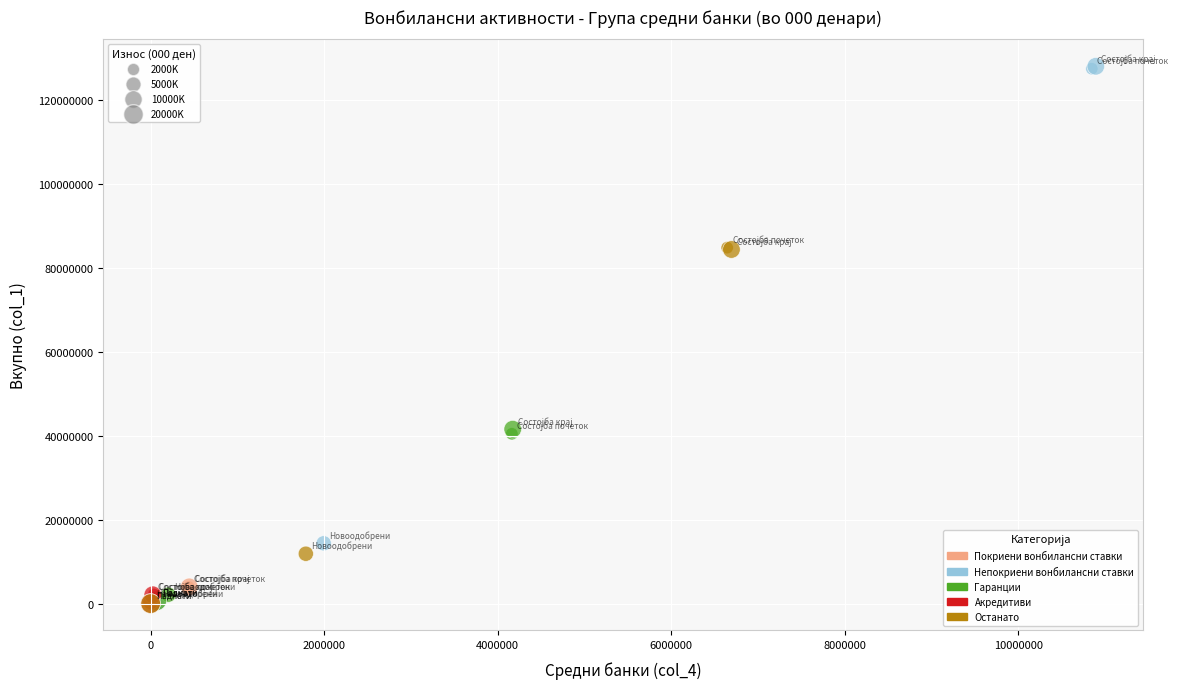

Which series has the largest Y range (max minus min)?

Непокриени вонбилансни ставки